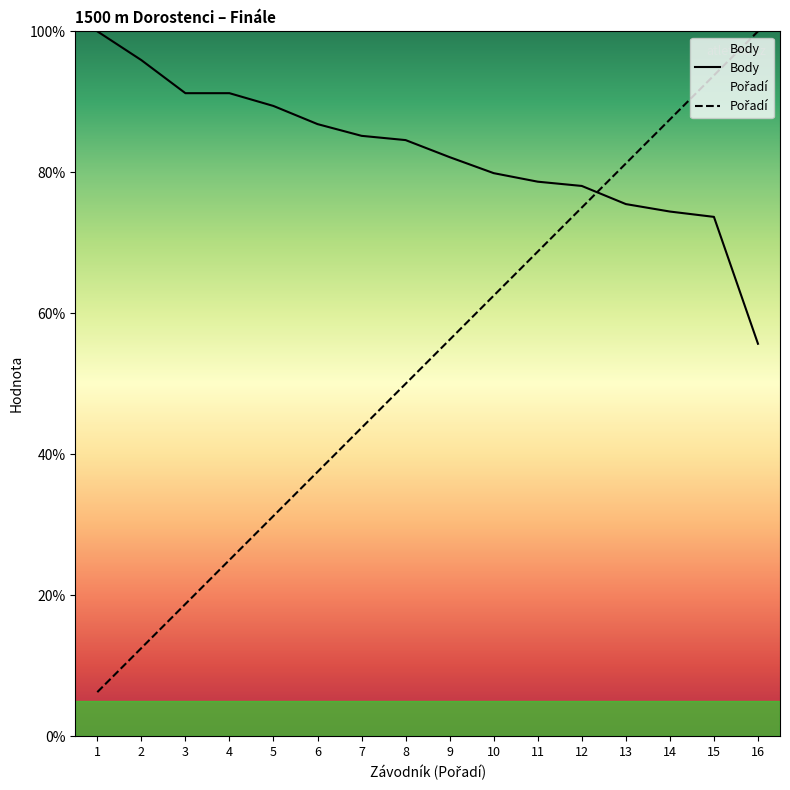

The Body series shows 120.6 at 9. True or false?

False